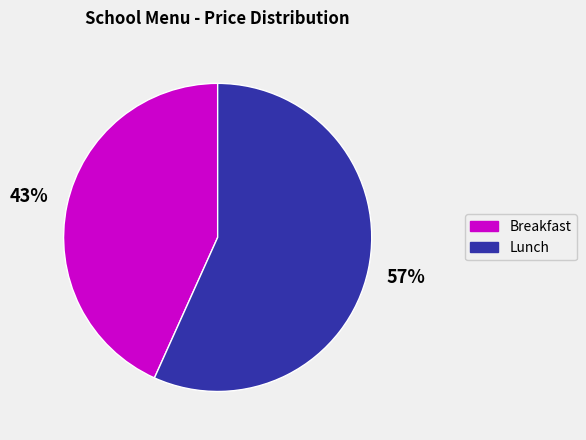

To the nearest percent, what is the average slice percentage?

50%